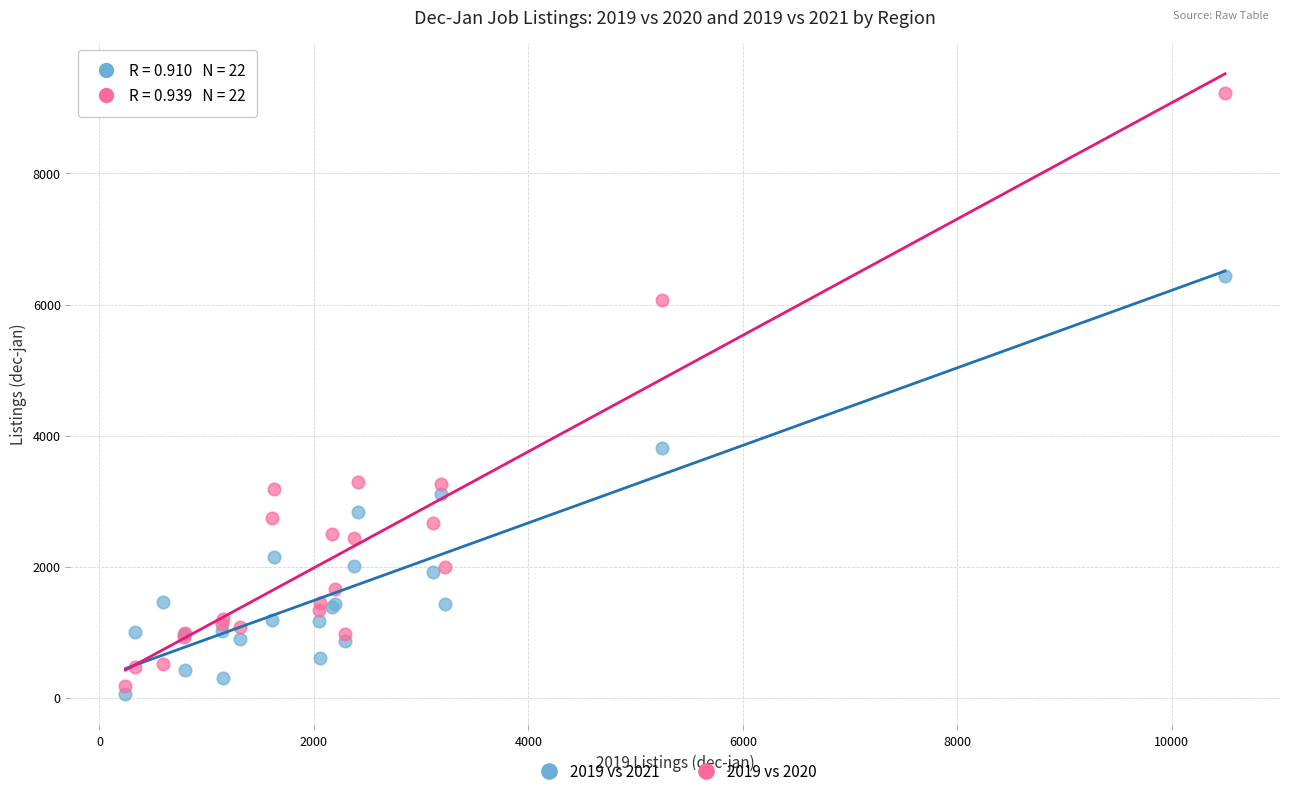

Which series has the largest Y range (max minus min)?

2019 vs 2020